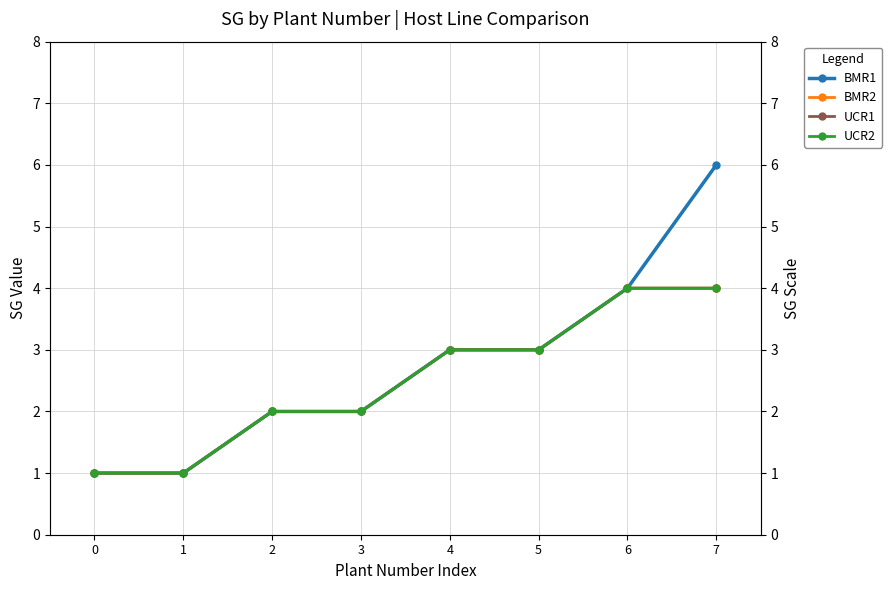

Reading left to right, extract all data points from this chart.

BMR1: 1	1	2	2	3	3	4	6
BMR2: 1	1	2	2	3	3	4	4
UCR1: 1	1	2	2	3	3	4	4
UCR2: 1	1	2	2	3	3	4	4